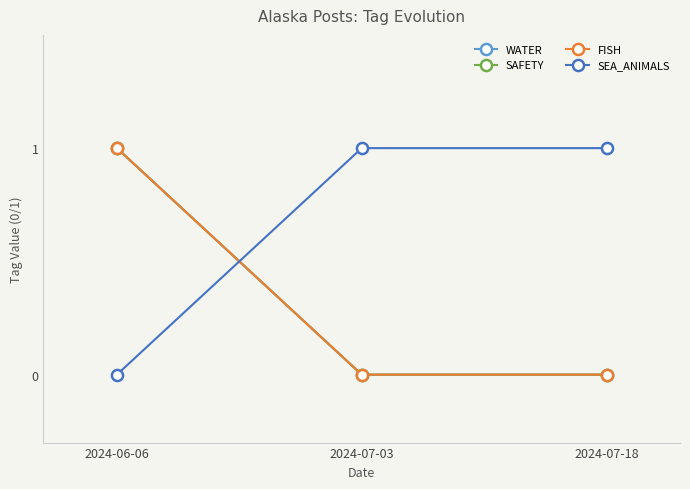

Does the chart have visible grid lines?

No